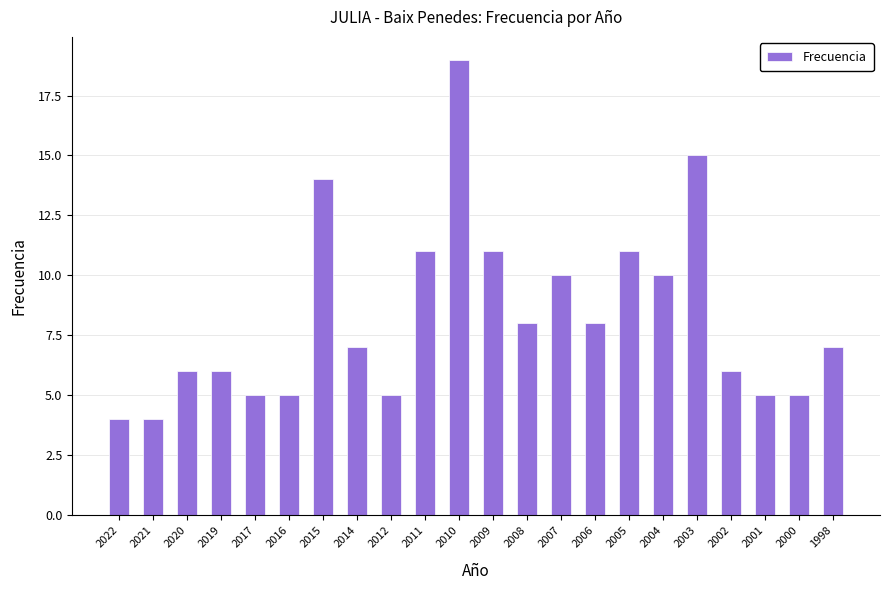

The chart shows a value of 20 at 2003. True or false?

False